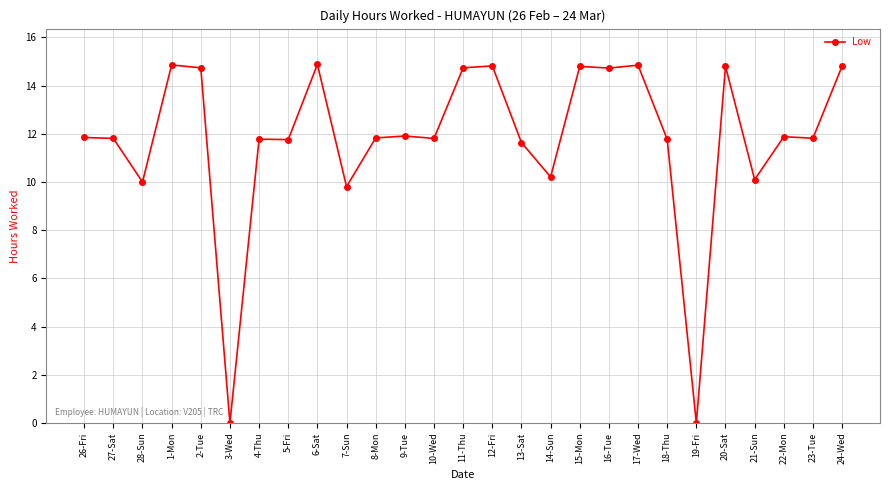

Does the chart have visible grid lines?

Yes